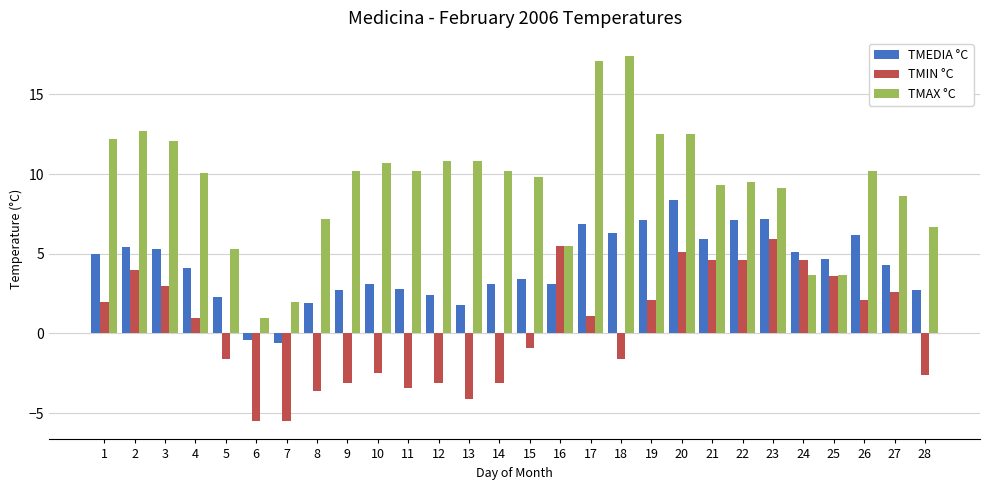

Which category has the highest value in the TMIN °C series?

23